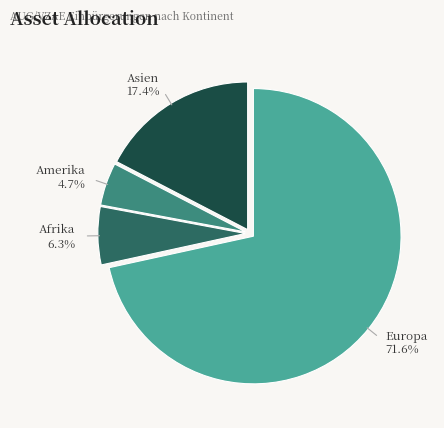

To the nearest percent, what is the difference between the largest and smallest slice percentages?

67%